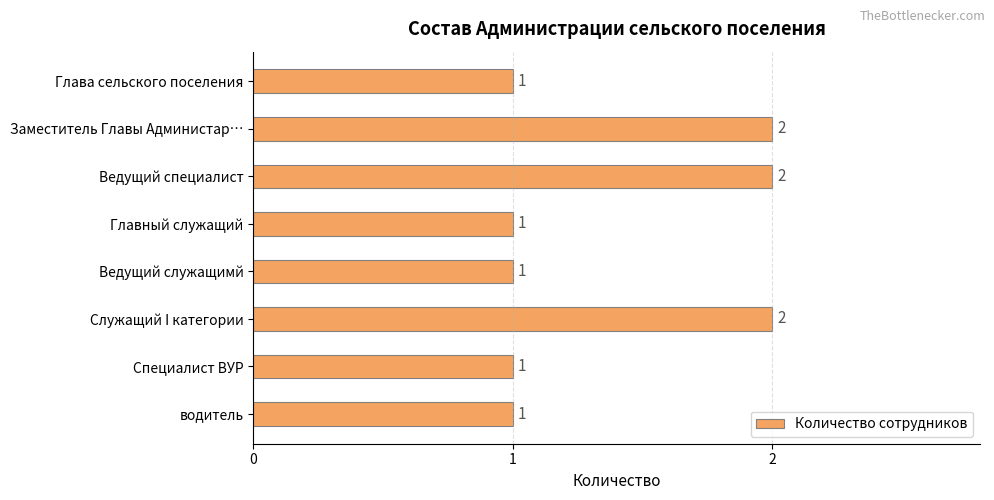

What is the label of the 4th bar from the bottom?

Ведущий служащимй